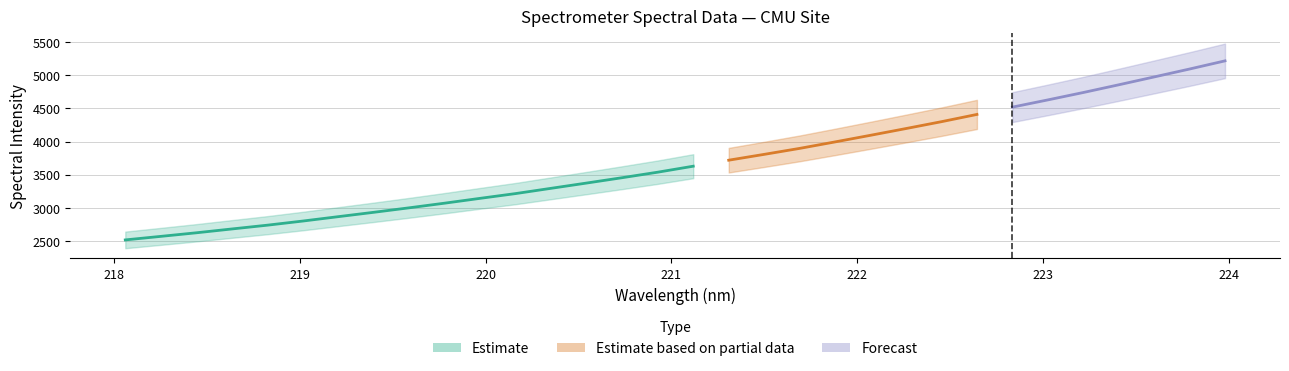

Is it true that the value at 223.2172 is 7982.8?

False